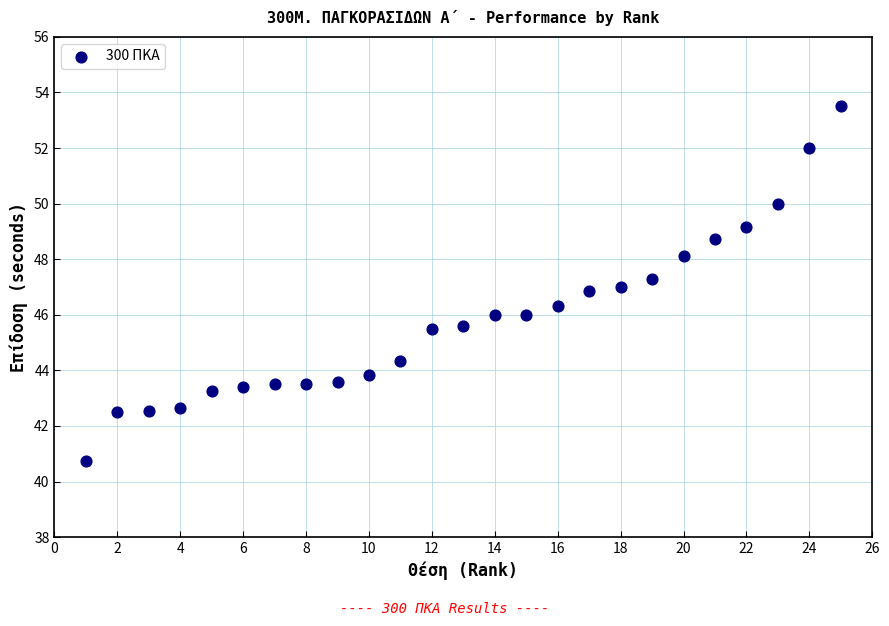

What is the range of X values (max minus min)?

24.0